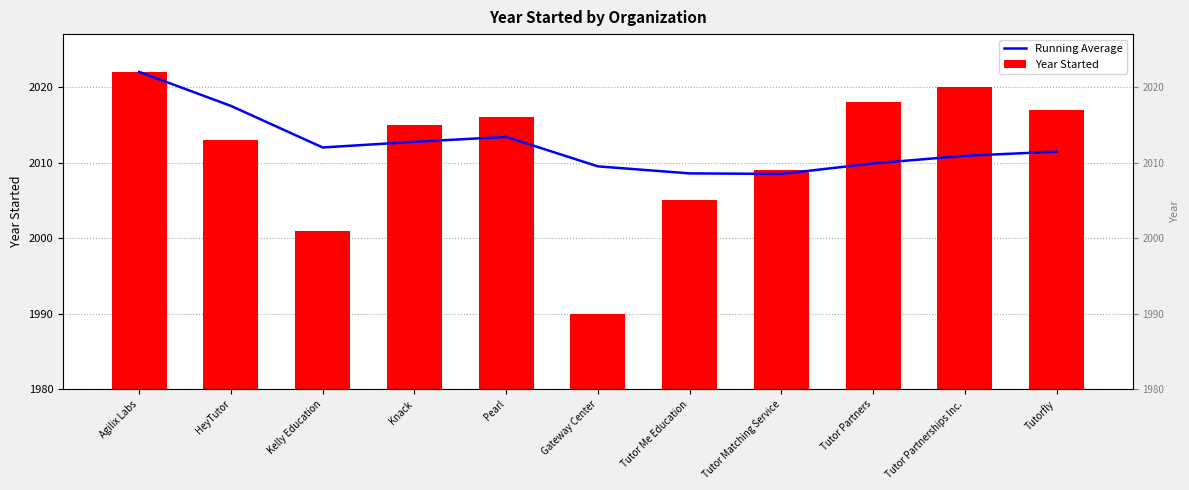

What is the label of the 2nd bar from the left?

HeyTutor